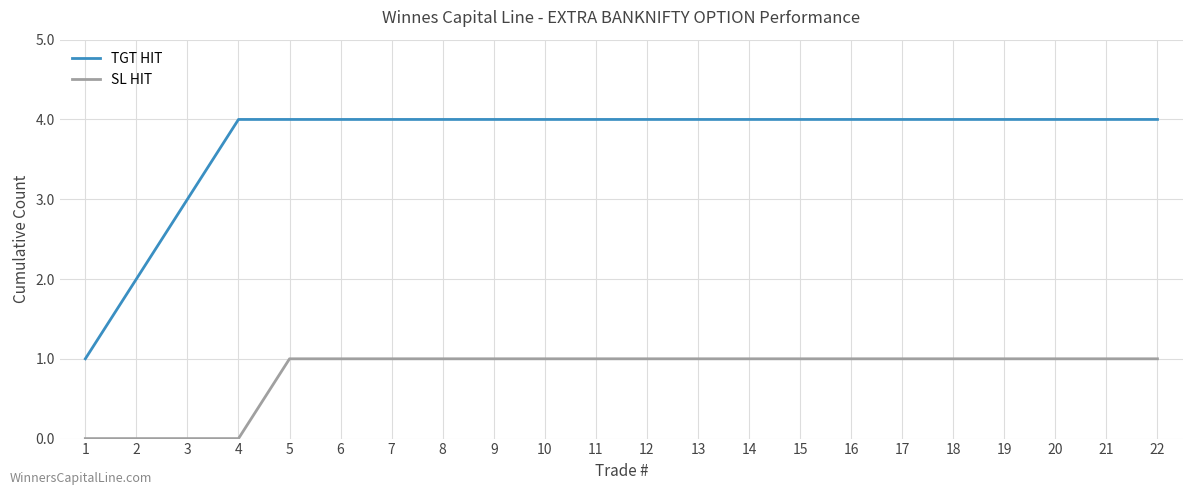

What is the total value across all series at 11?

5